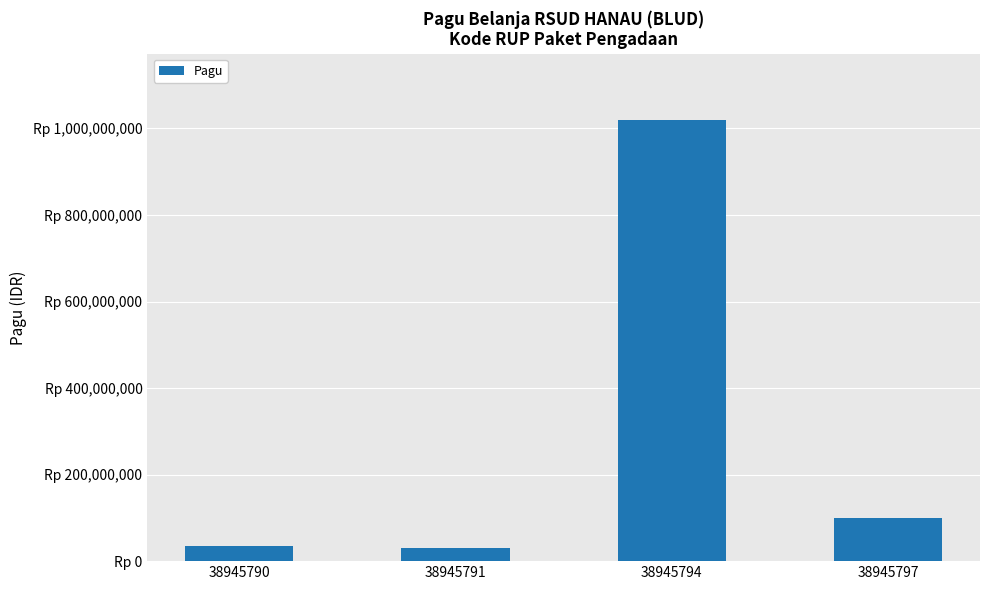

Are the bars horizontal?

No